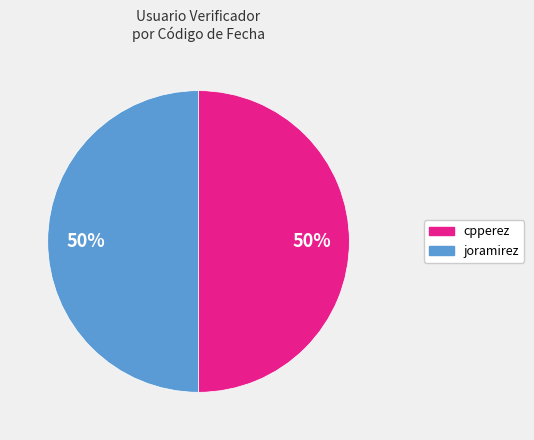

To the nearest percent, what is the combined percentage of cpperez and joramirez?

100%